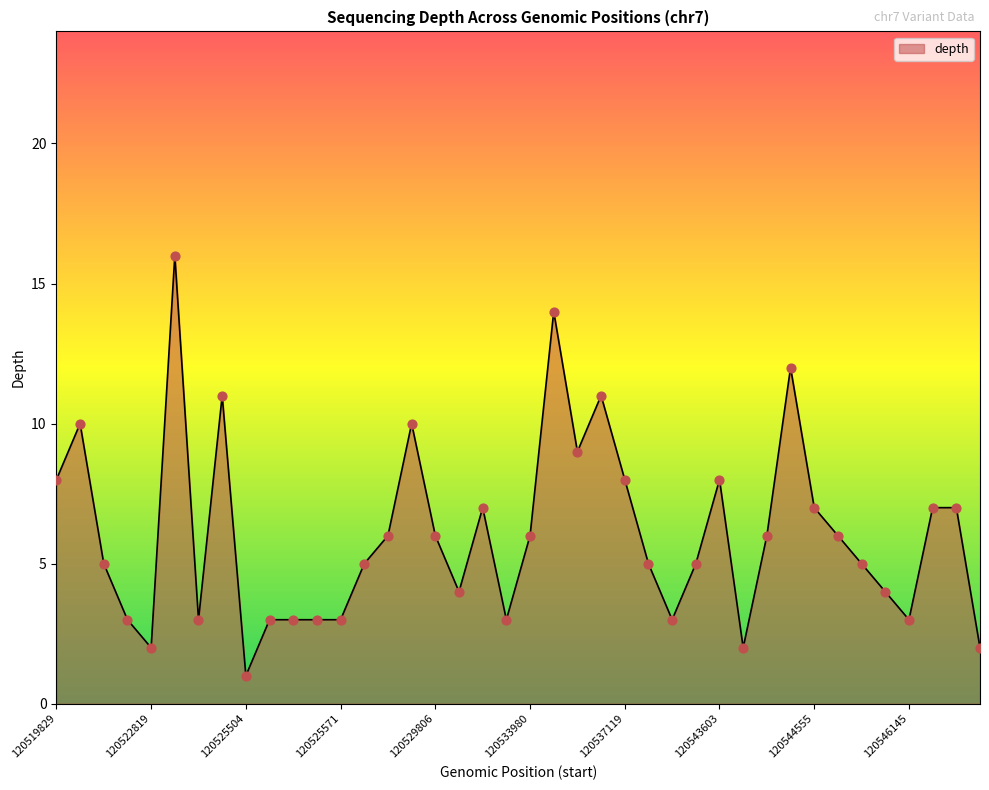

What is the maximum value shown in the chart?

16